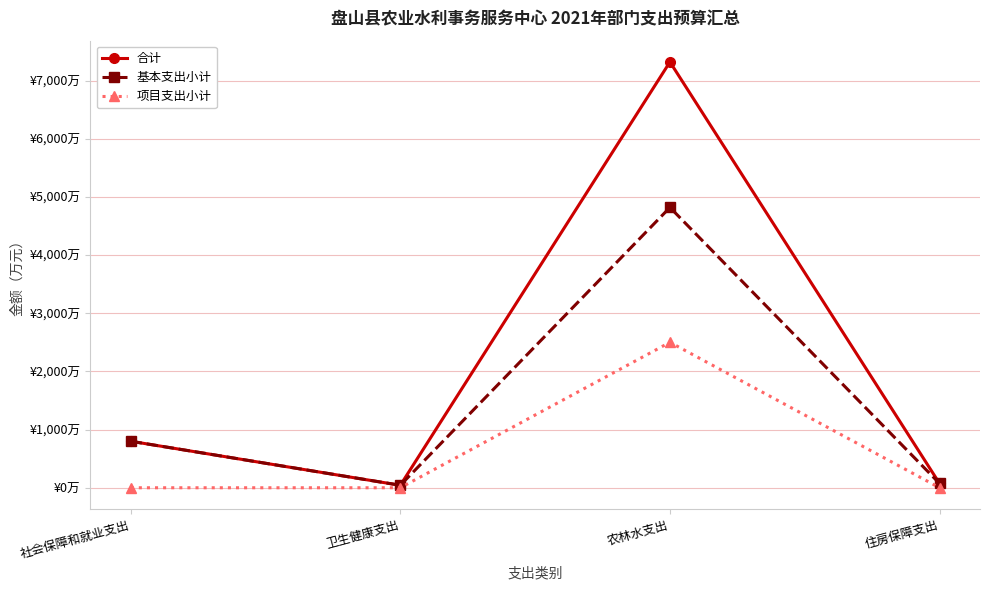

What are all the series names shown in the legend?

合计, 基本支出小计, 项目支出小计